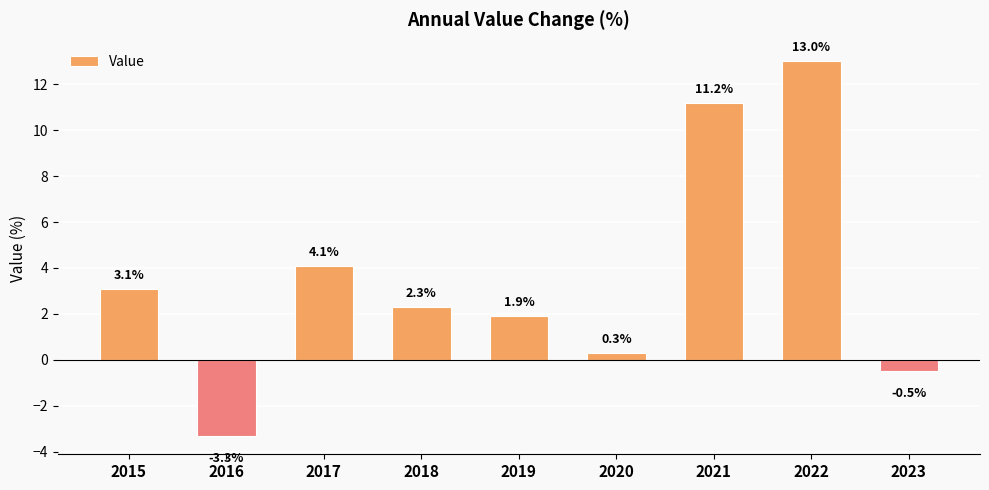

What is the value of the 3rd bar from the left?

4.1